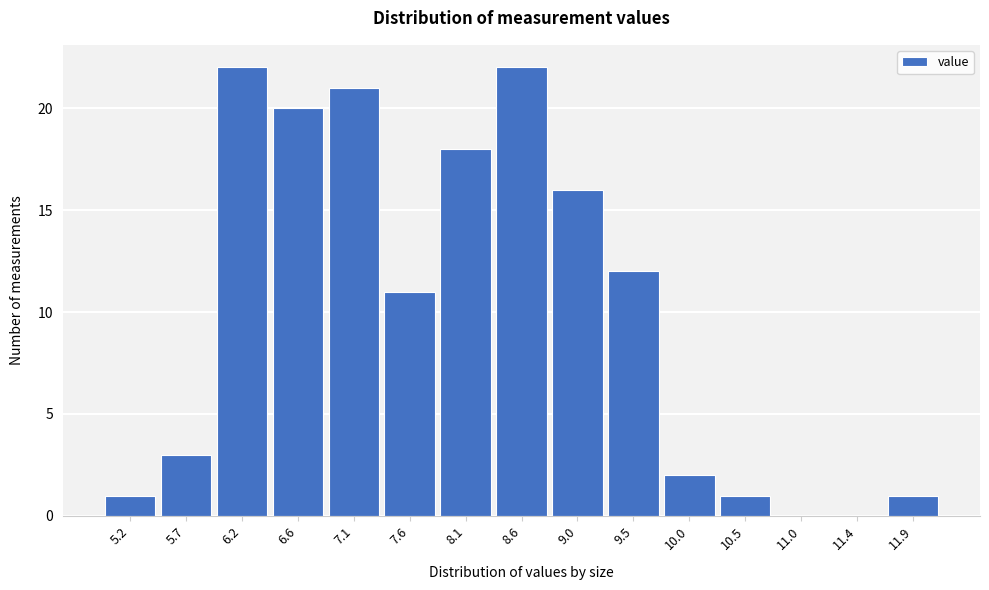

Reading right to left, what are all the values shown in this chart?

11.9=1	11.4=0	11.0=0	10.5=1	10.0=2	9.5=12	9.0=16	8.6=22	8.1=18	7.6=11	7.1=21	6.6=20	6.2=22	5.7=3	5.2=1